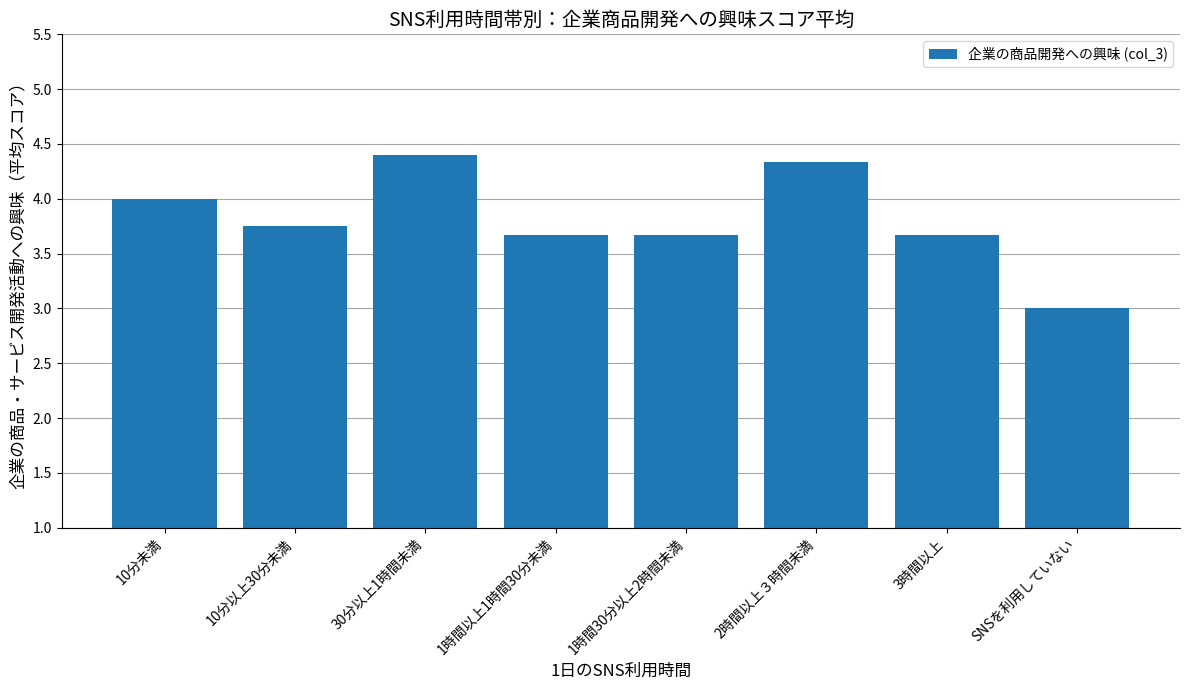

What is the difference between the maximum and second lowest values?

0.7